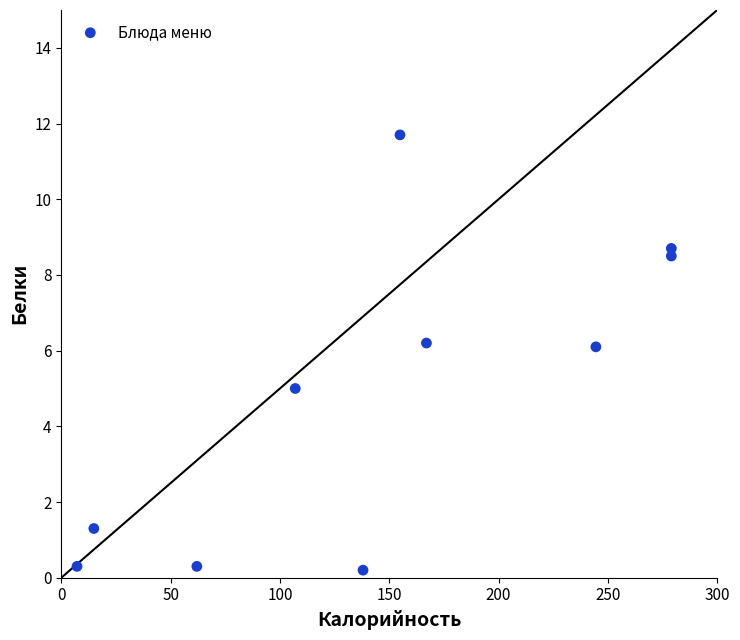

What is the range of X values (max minus min)?

271.8